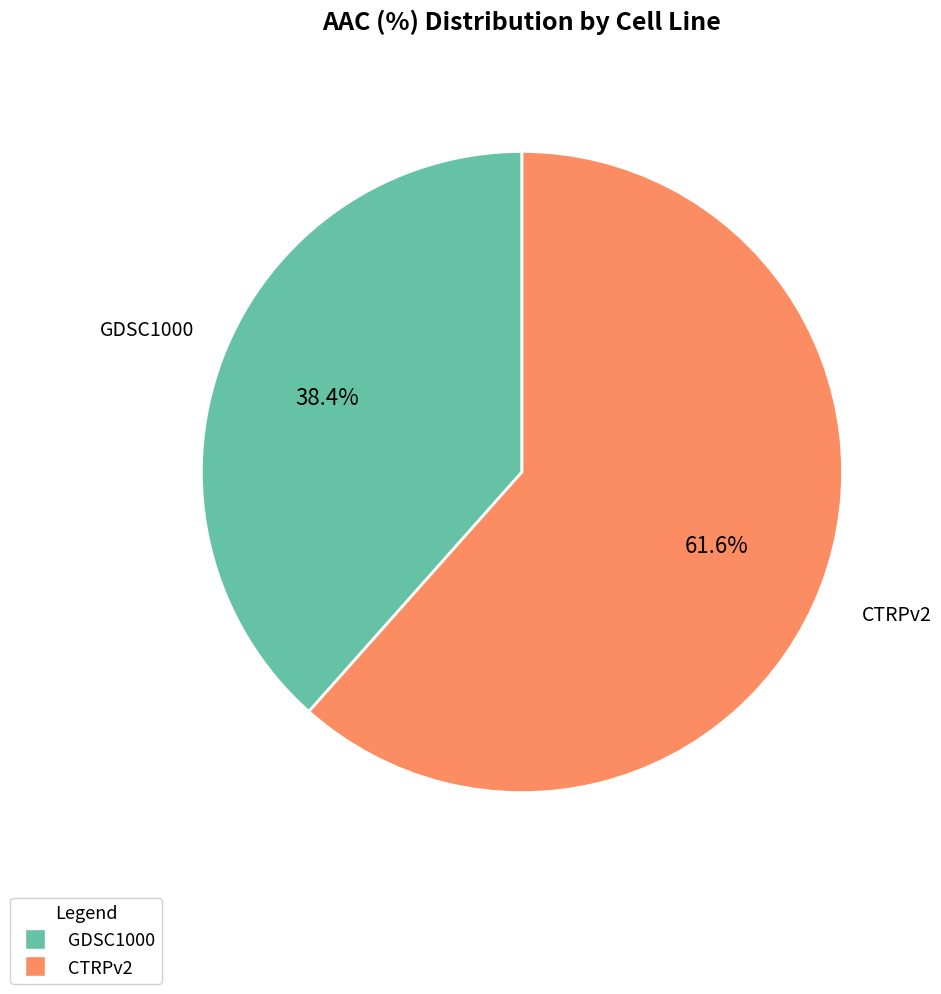

How much of the chart is everything except CTRPv2?

38.4%